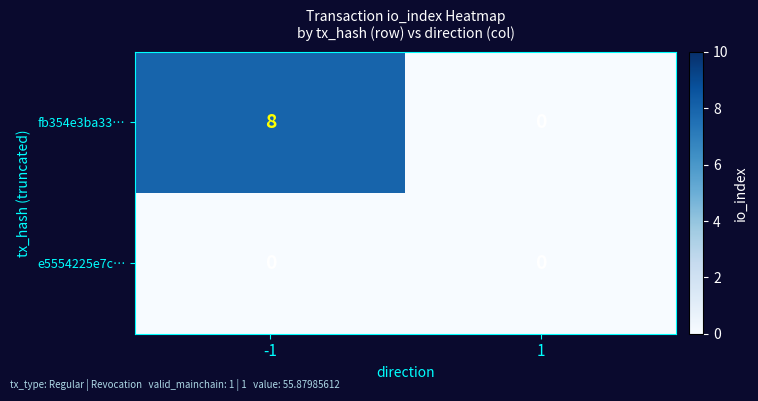

Which series has the largest total across all categories?

fb354e3ba33…